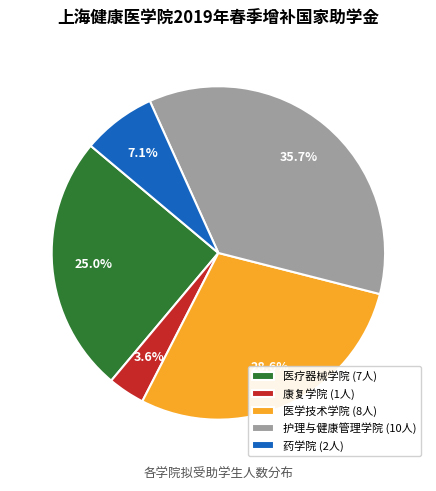

Count the number of slices in the pie.

5